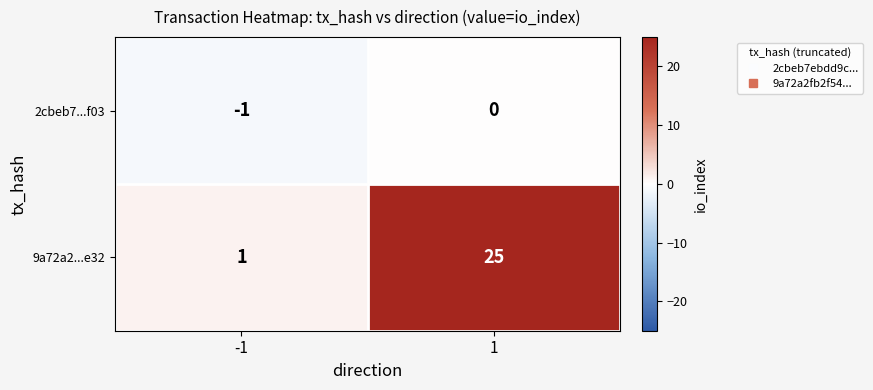

What is the greatest value displayed?

25